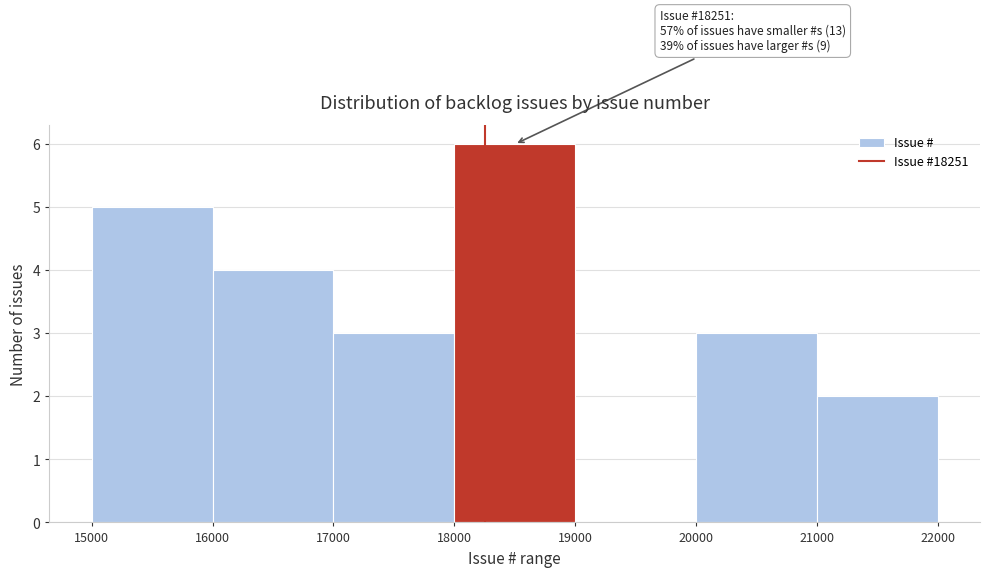

Which range on the x-axis has the tallest bar?

18000 to 19000